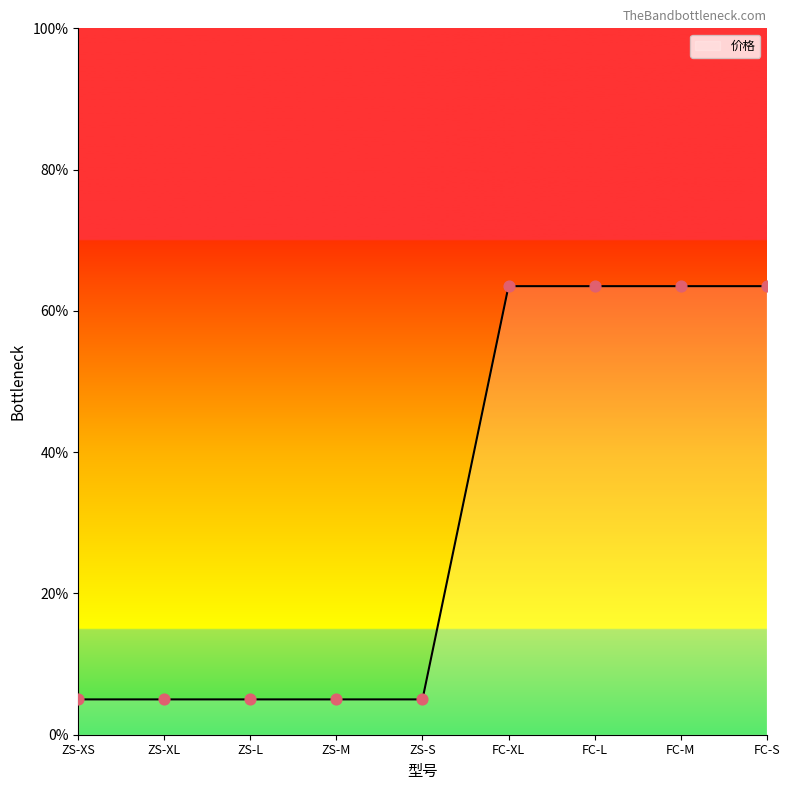

What is the change in value from ZS-XL to FC-XL?

+58.5